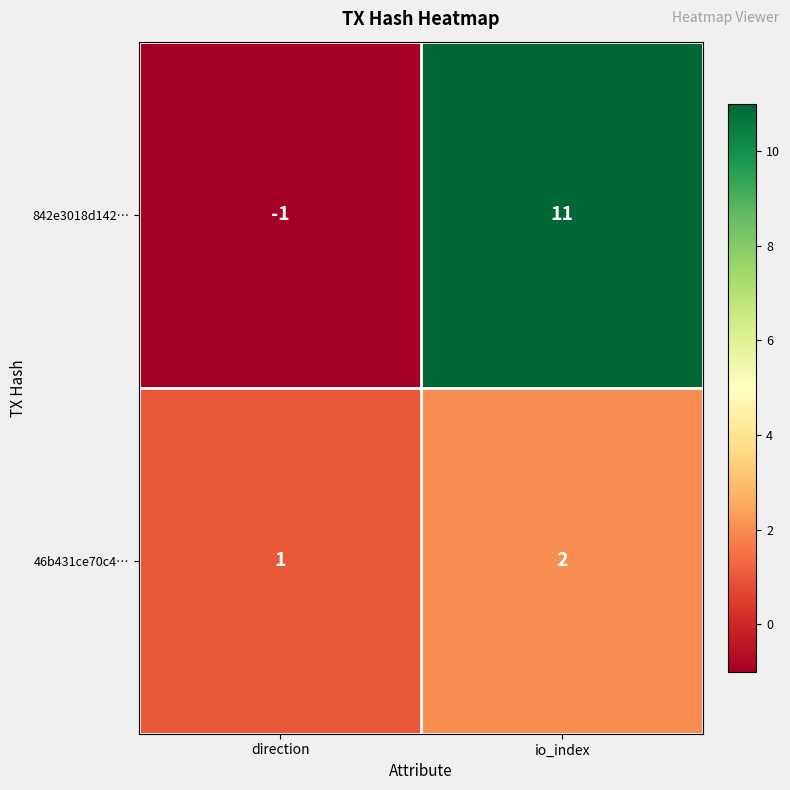

Rank the series by their average value, from highest to lowest.

842e3018d142…, 46b431ce70c4…